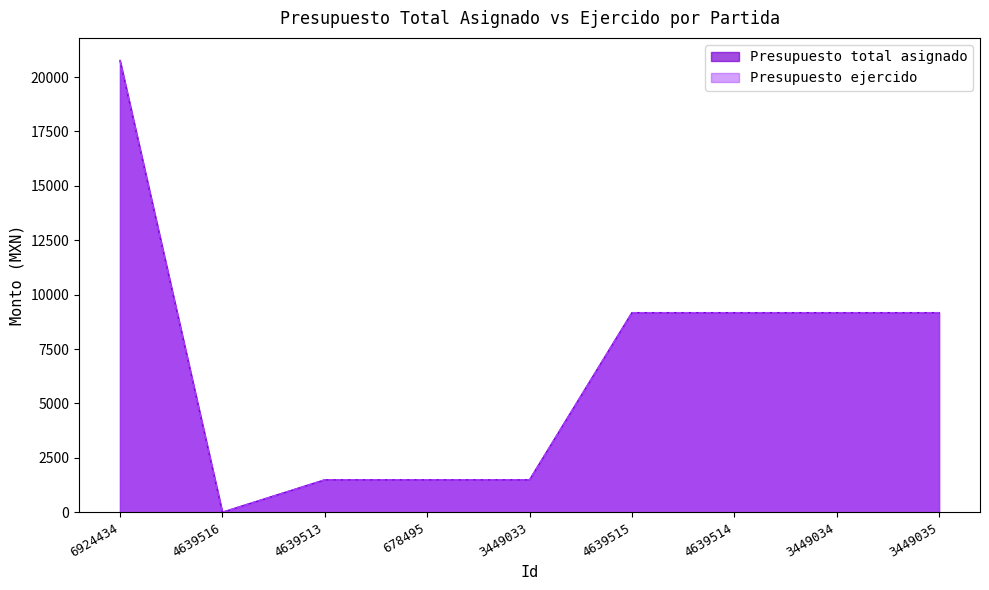

The Presupuesto total asignado series shows 2550.9 at 678495. True or false?

False